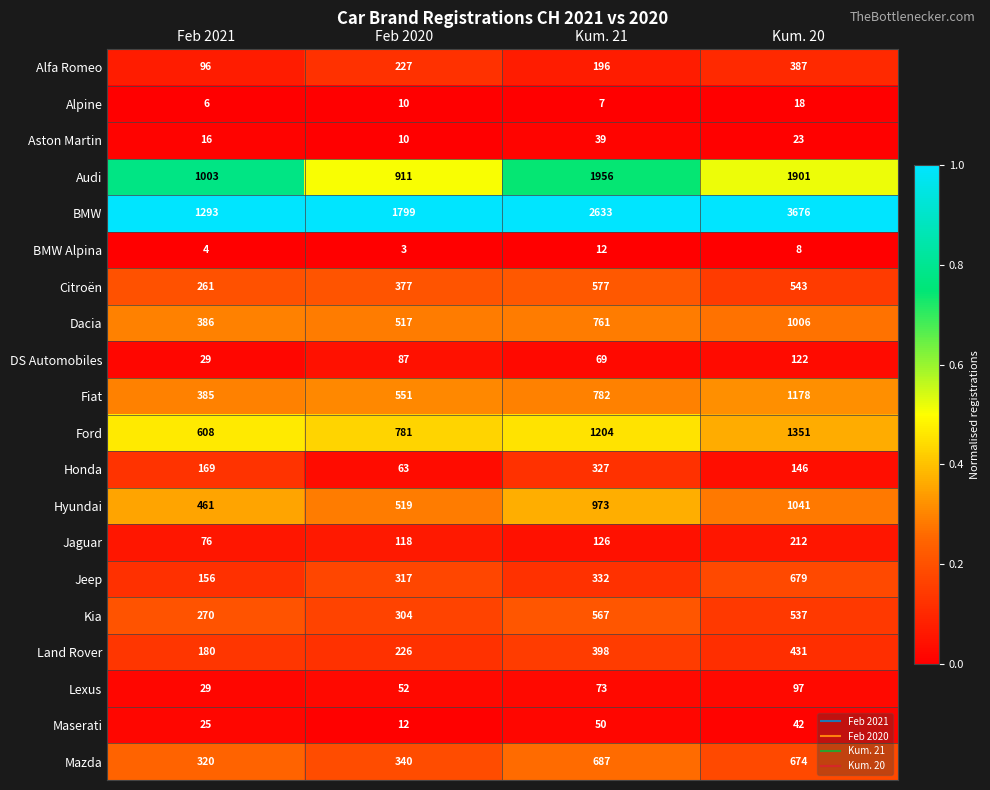

What is the difference between the highest and lowest values at Feb 2021?

1289